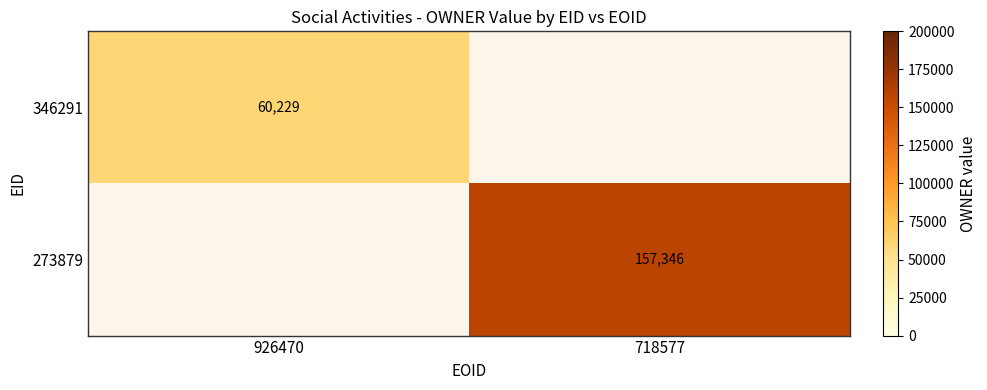

Is it true that 273879 equals 273459 at 718577?

False